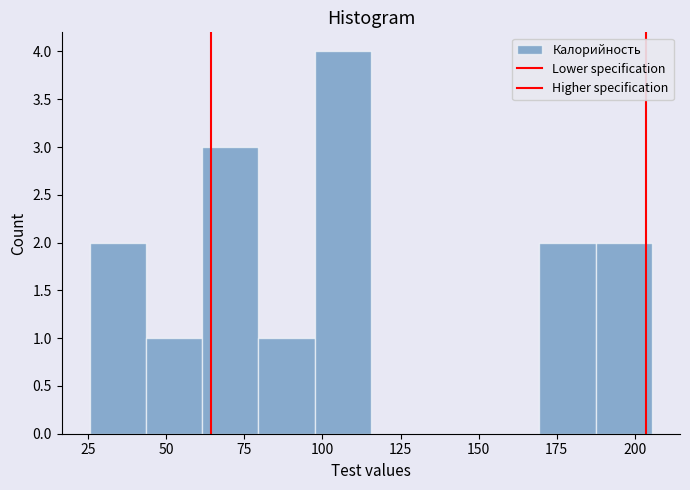

Around what value on the x-axis is the tallest bar? Give the approximate position of its centre, as read against the axis.

105